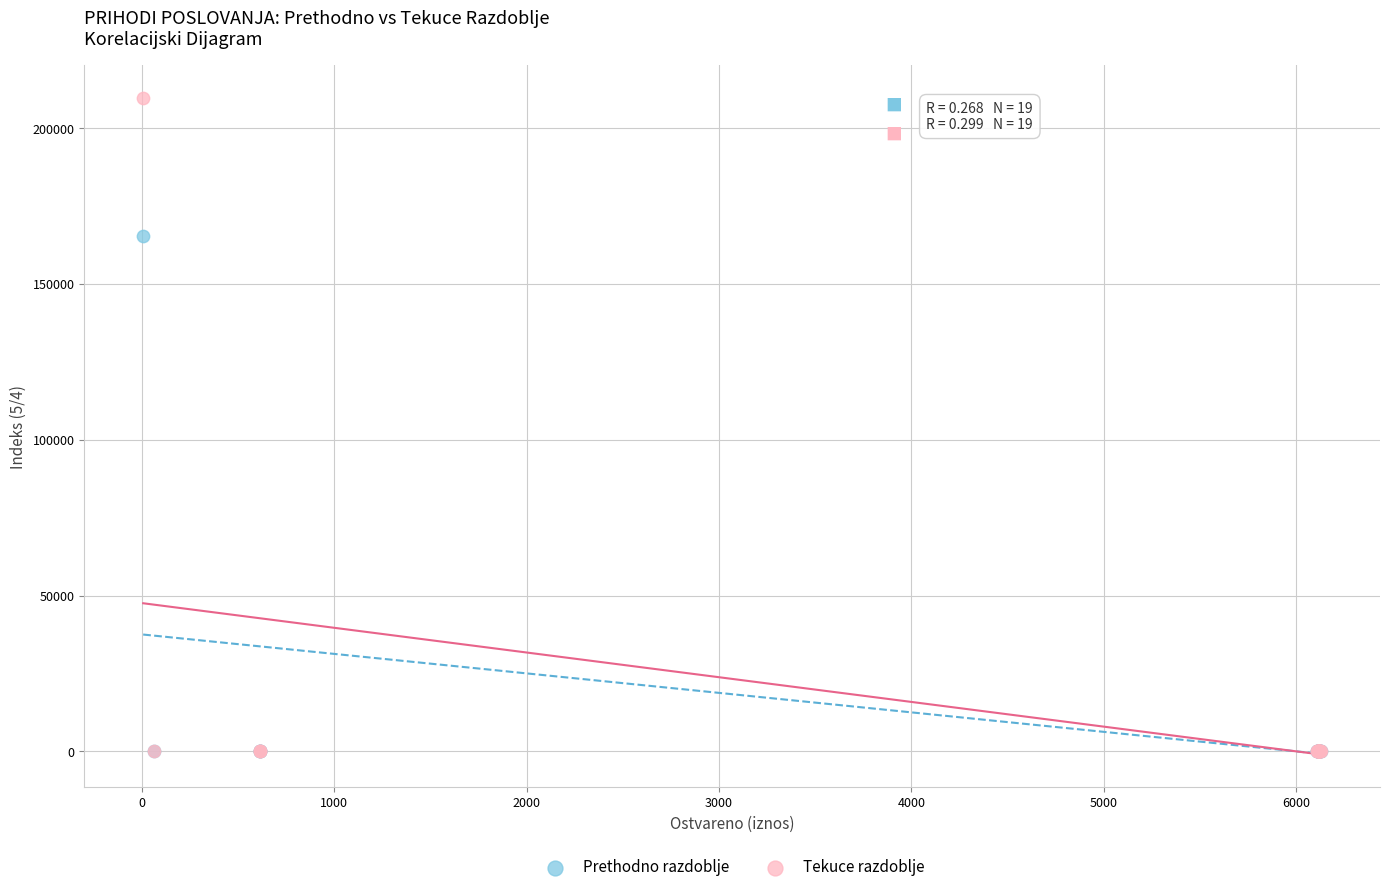

Across all series, what Y value is closest to 104854?

165404.4